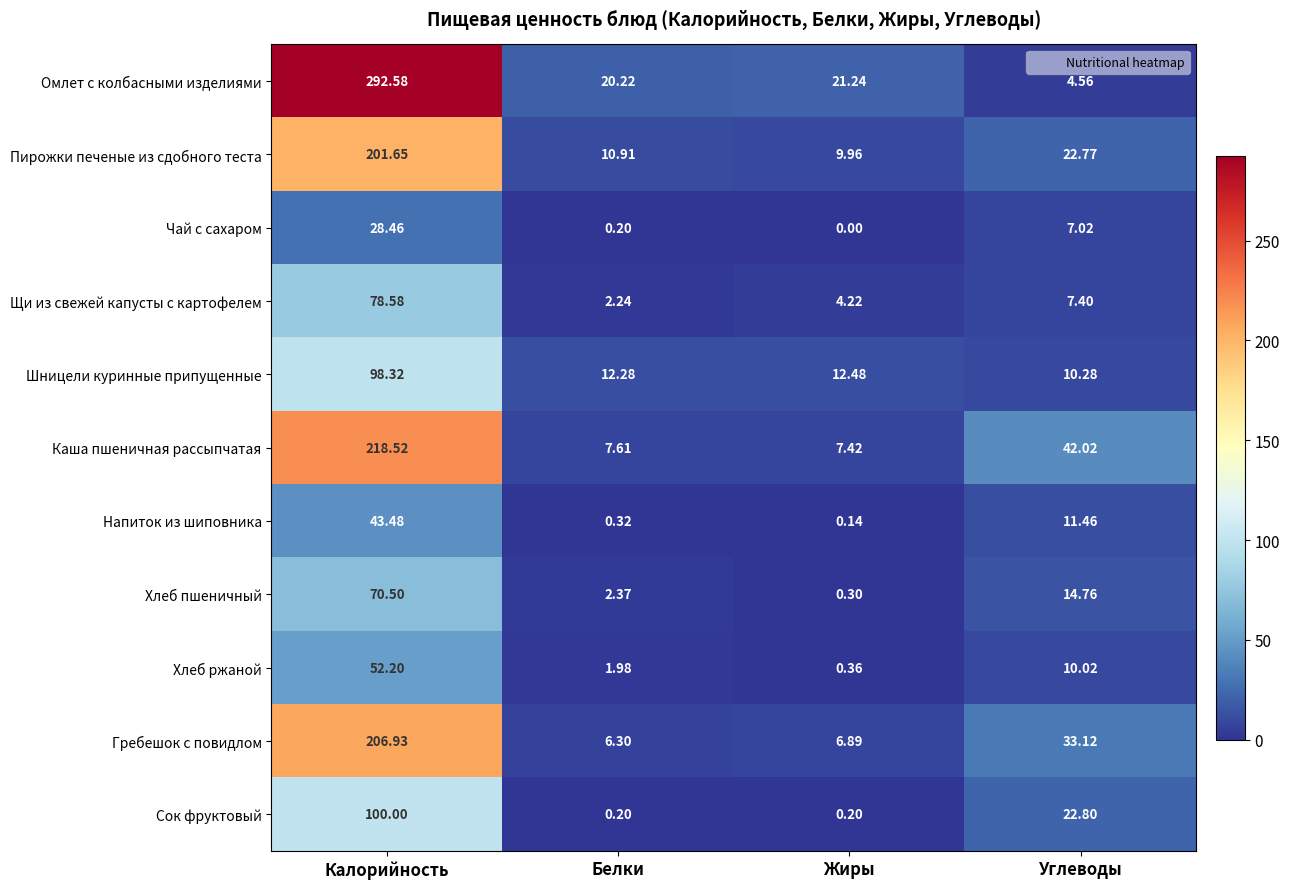

Where does the Хлеб пшеничный series first go above 14?

Калорийность